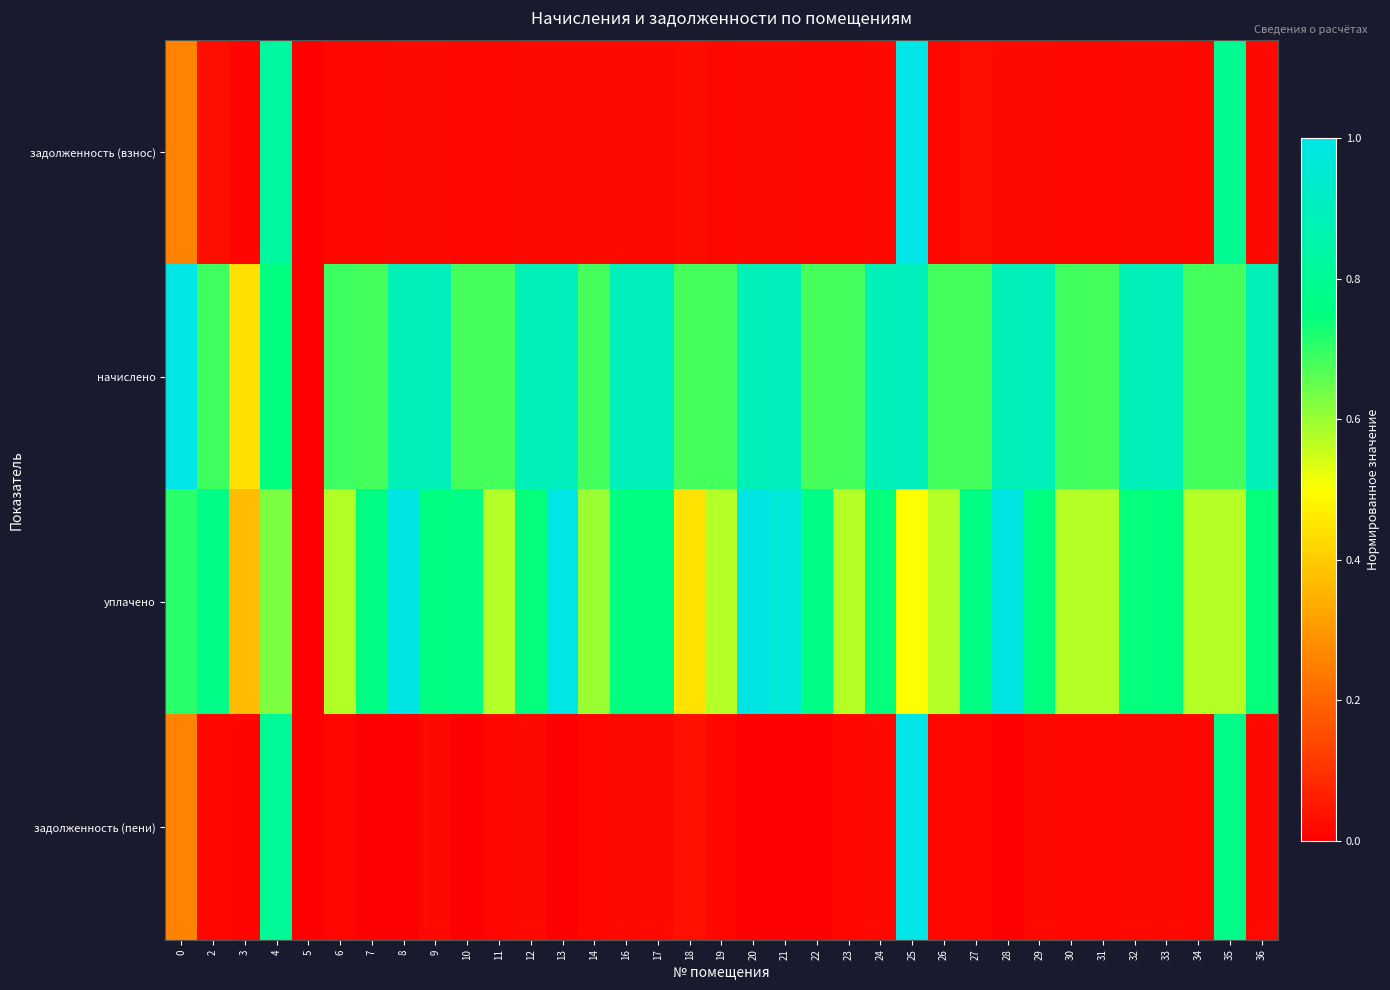

At which category is the sum across all series the highest?

25